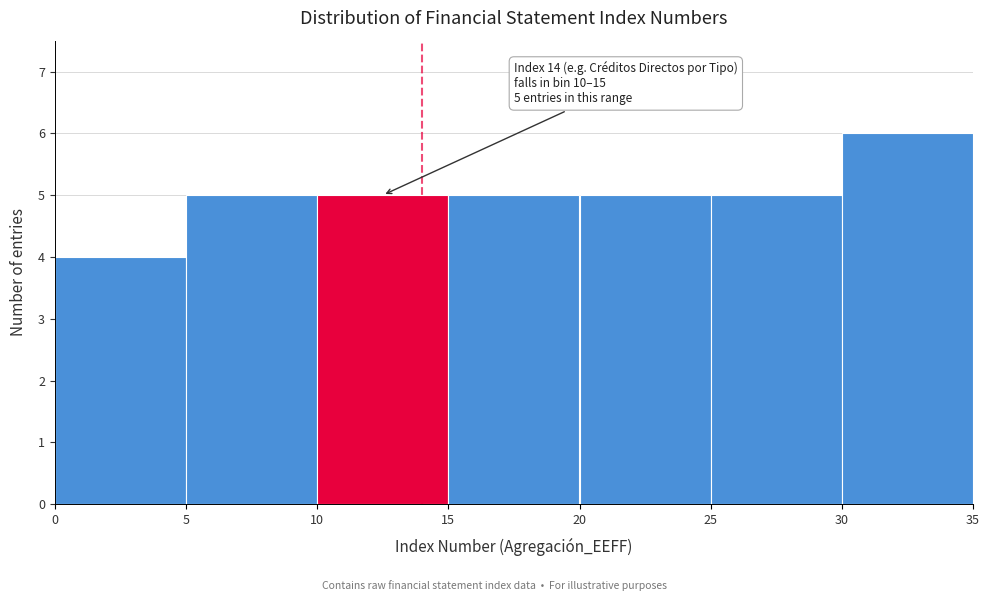

Over which range of the x-axis is the bar tallest?

30 to 35